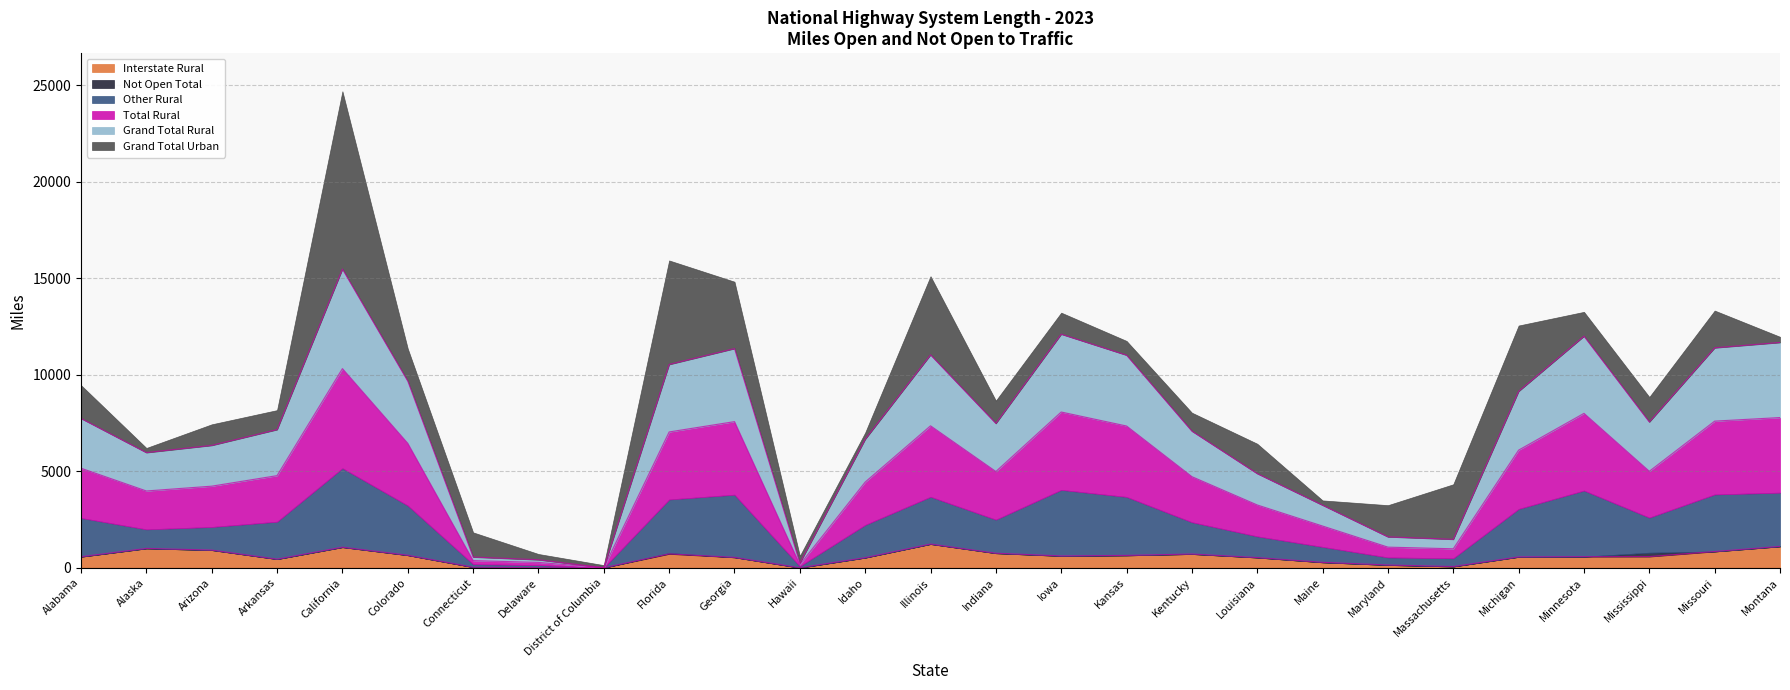

What position from the left is Indiana?

15